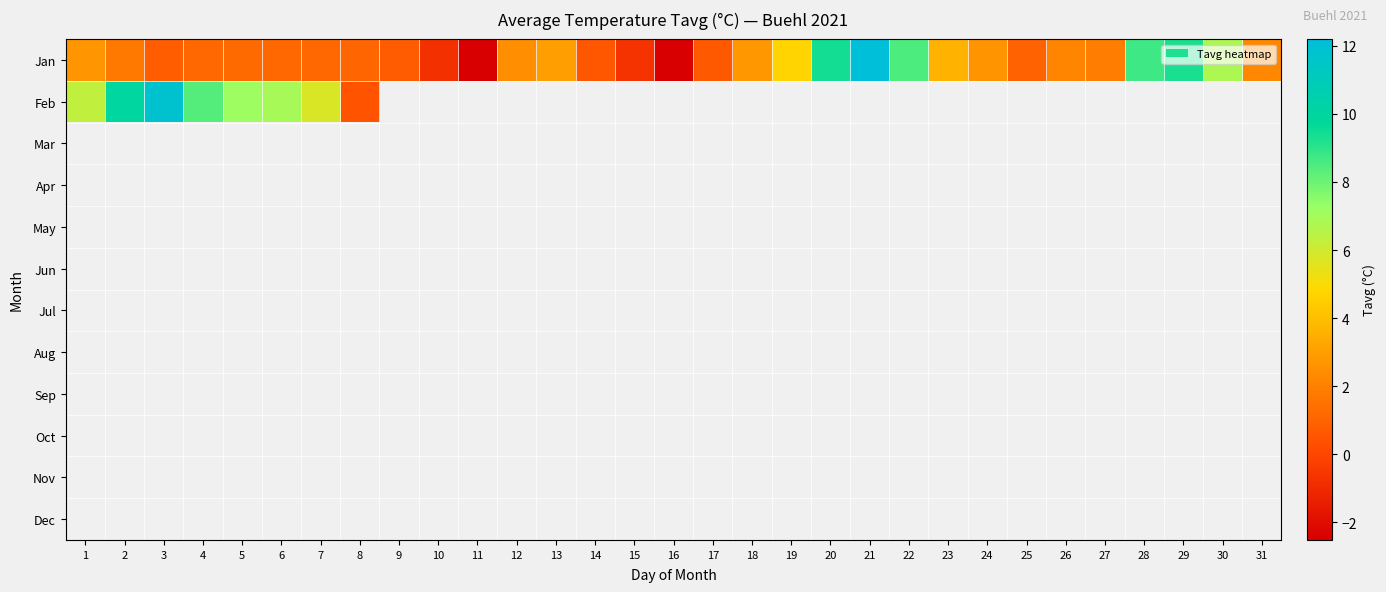

Which series has the largest total across all categories?

Jan